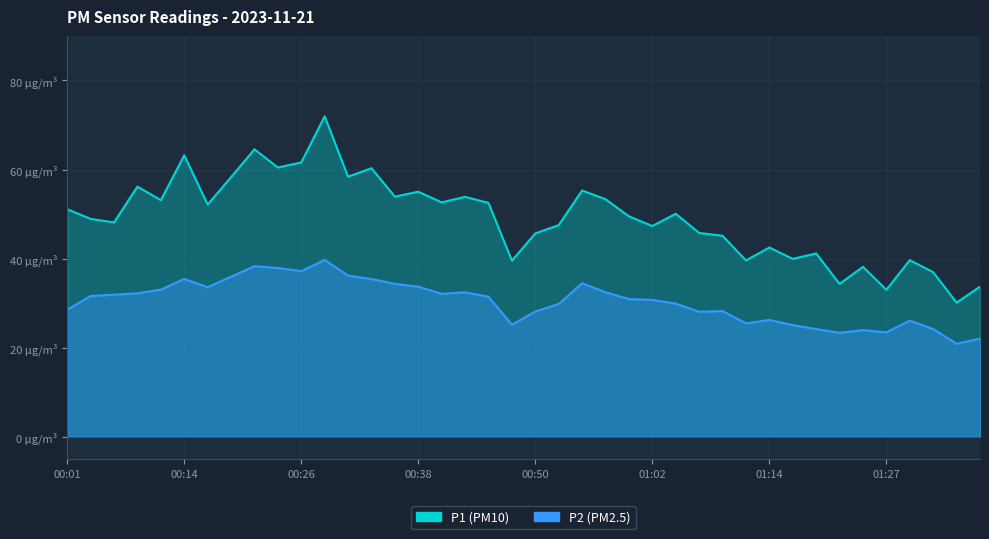

What is the total value across all series at 01:29?

65.8